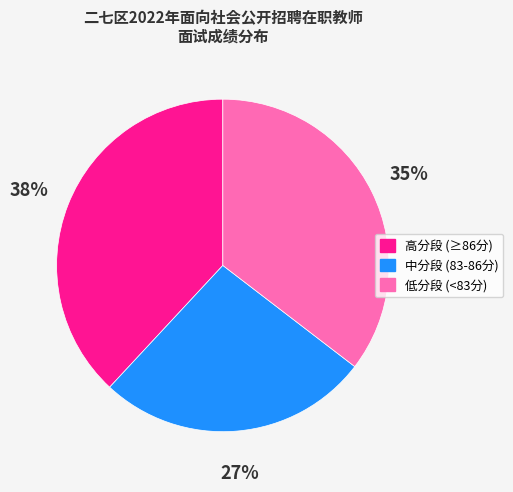

Does any single category account for the majority?

No